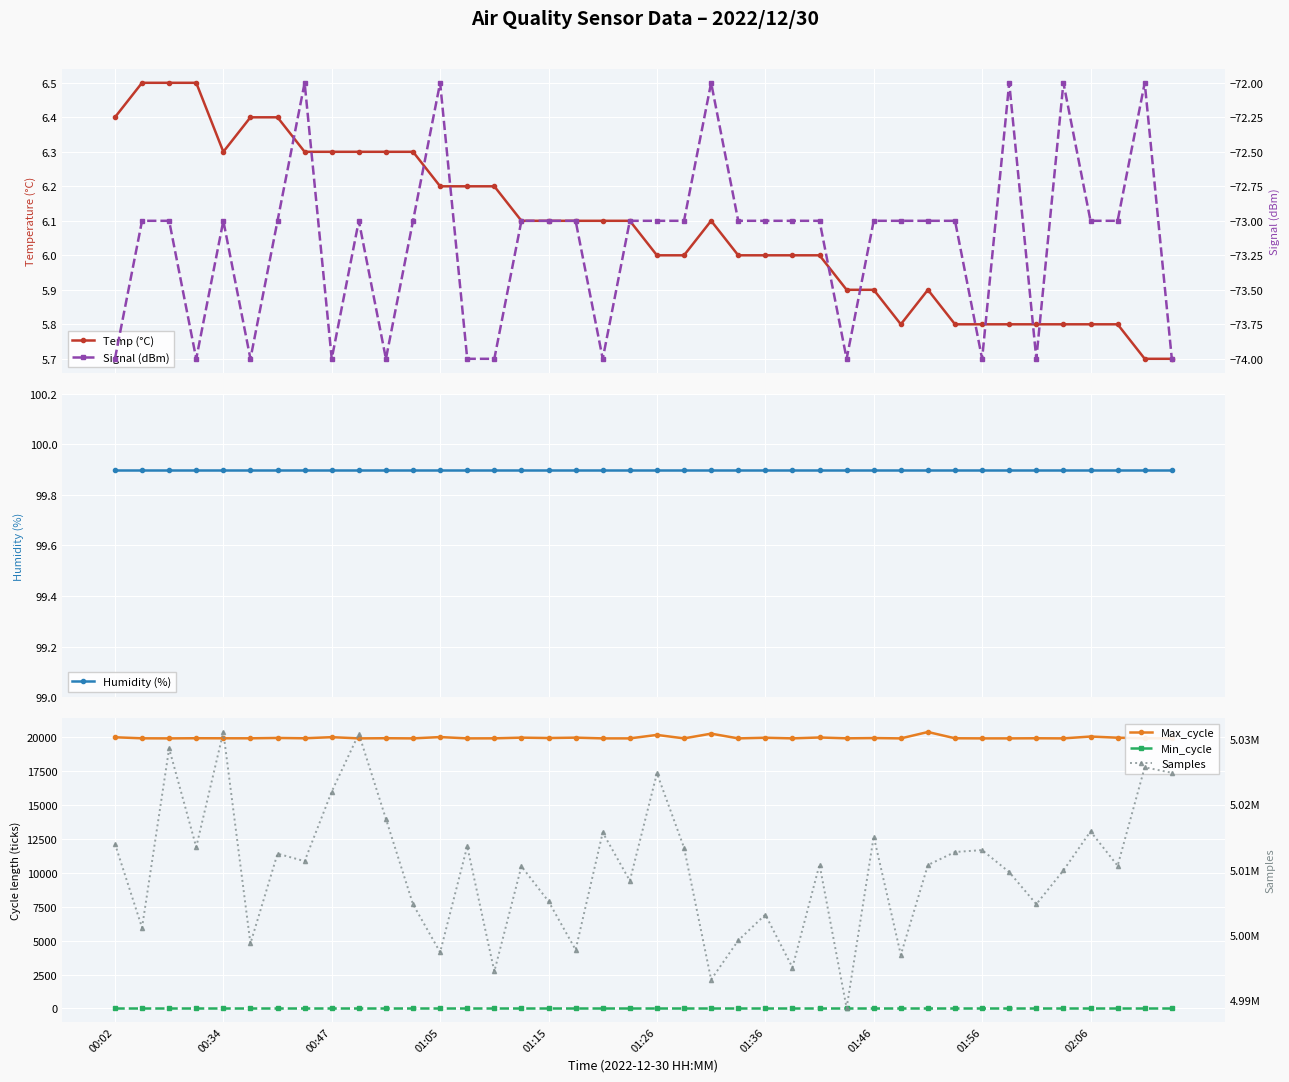

Which series has the widest spread of values?

Samples